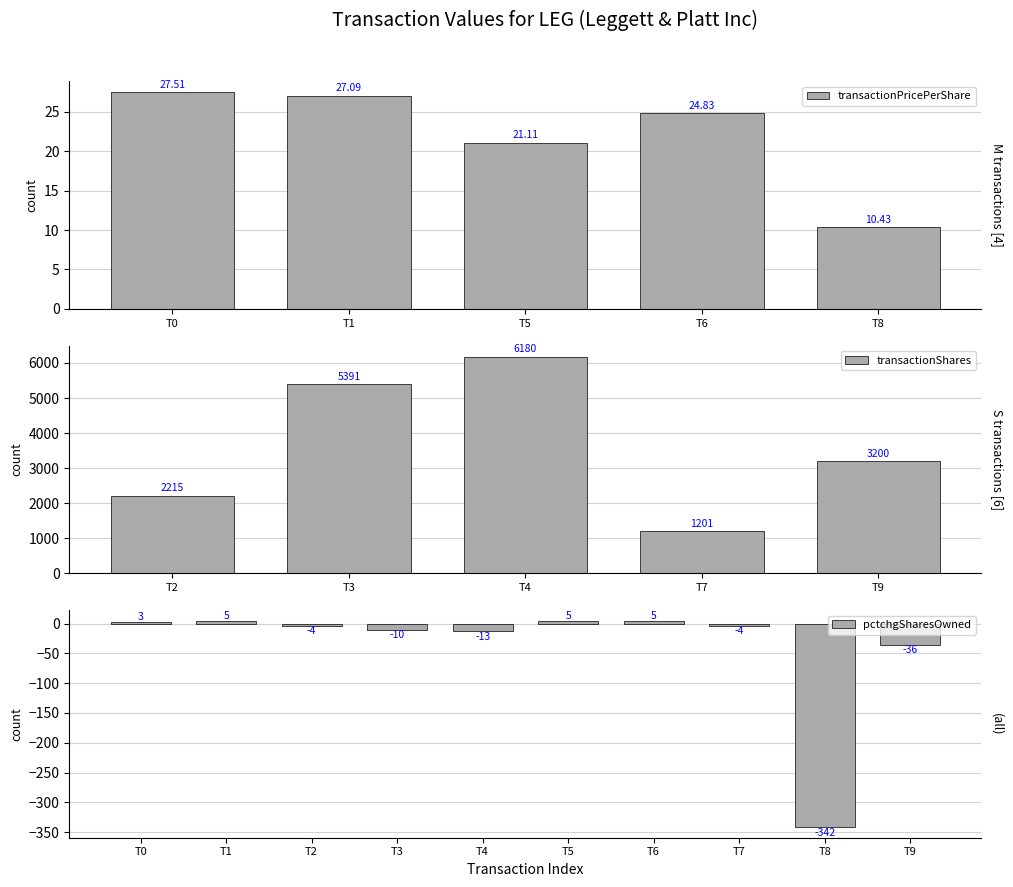

True or false: pctchgSharesOwned has a value of 0.9 at 0.

False